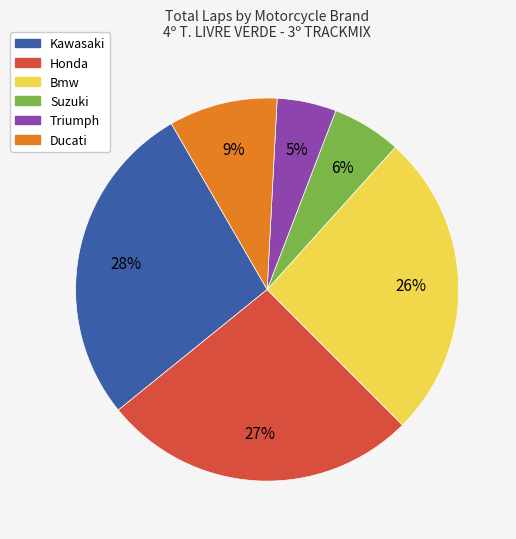

To the nearest percent, what is the average slice percentage?

17%